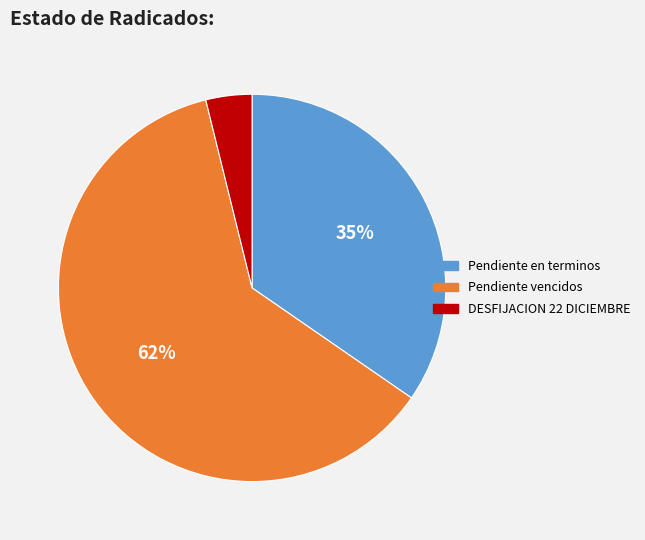

Rank the categories by value from highest to lowest.

Pendiente vencidos, Pendiente en terminos, DESFIJACION 22 DICIEMBRE